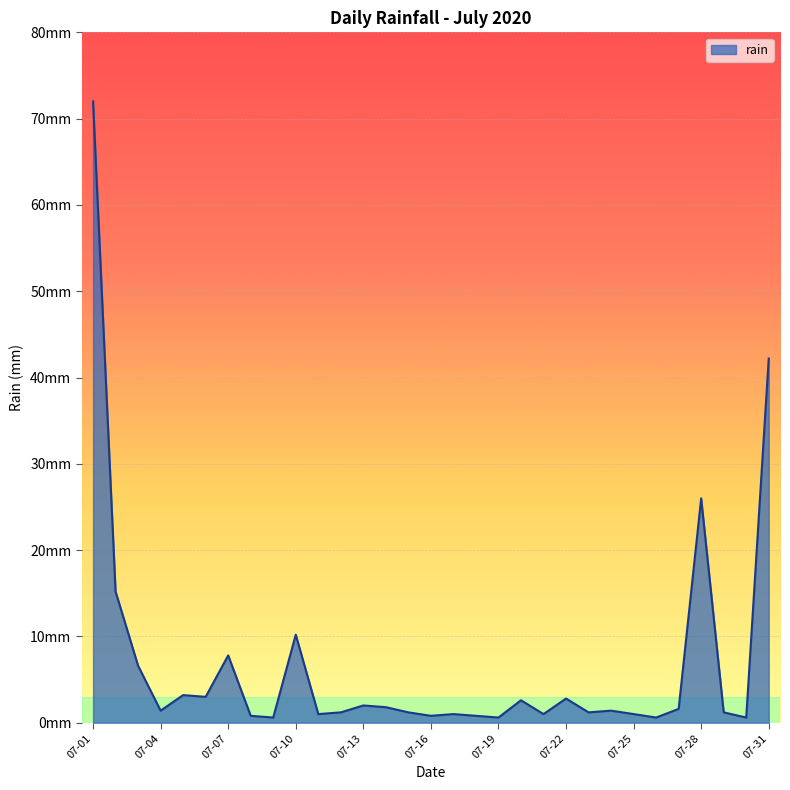

Does the chart have visible grid lines?

Yes